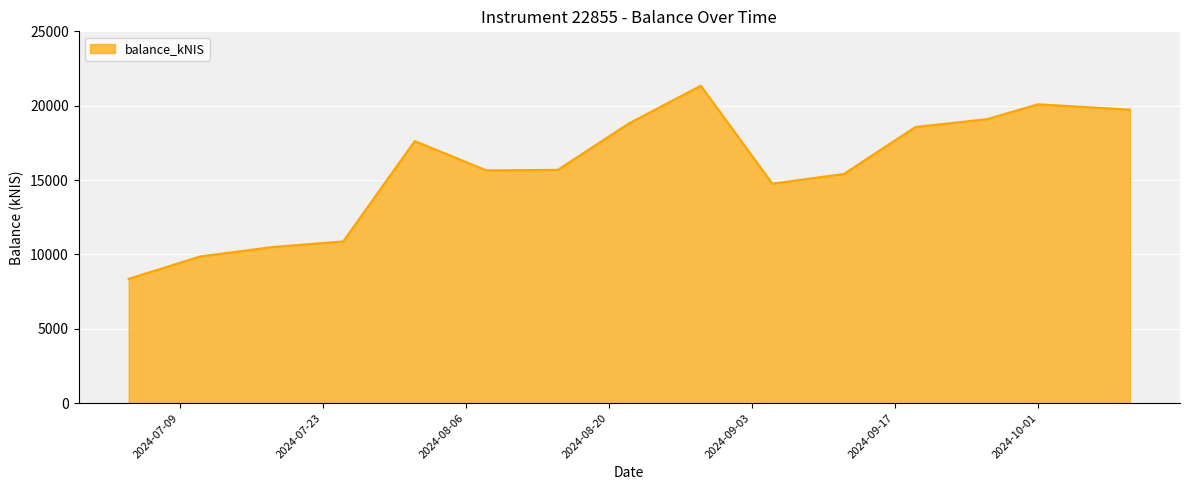

What is the greatest value displayed?

21343.5